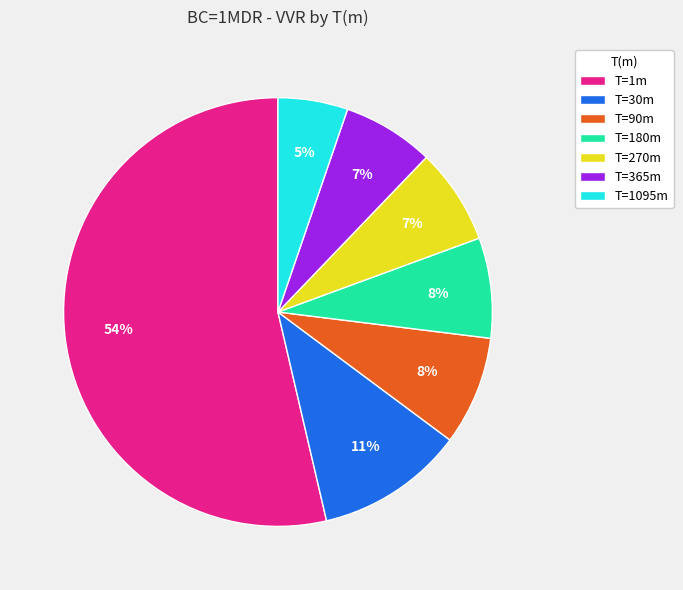

Is it true that T=90m is 8% of the pie?

True